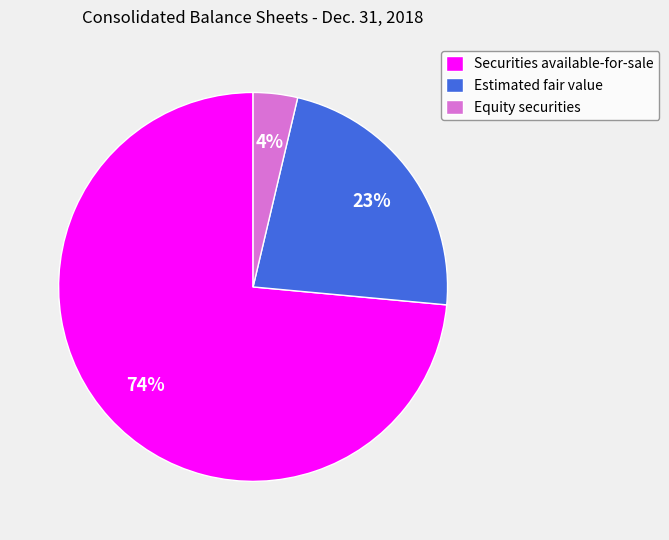

To the nearest percent, what is the combined percentage of Securities available-for-sale and Equity securities?

77%